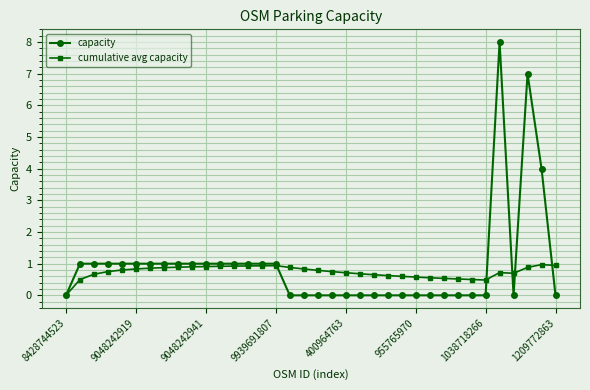

At how many categories does at least one series exceed 2?

3